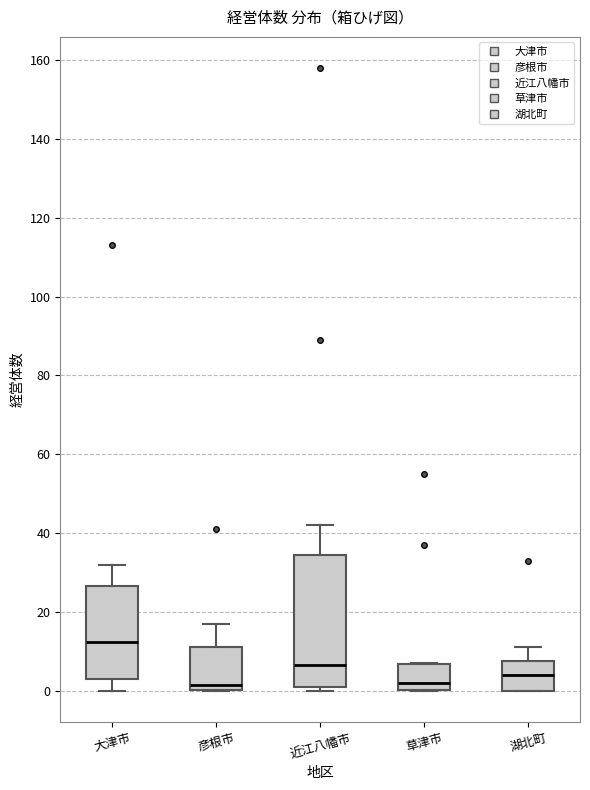

Which box is the tallest, from its lower edge to its upper edge?

近江八幡市